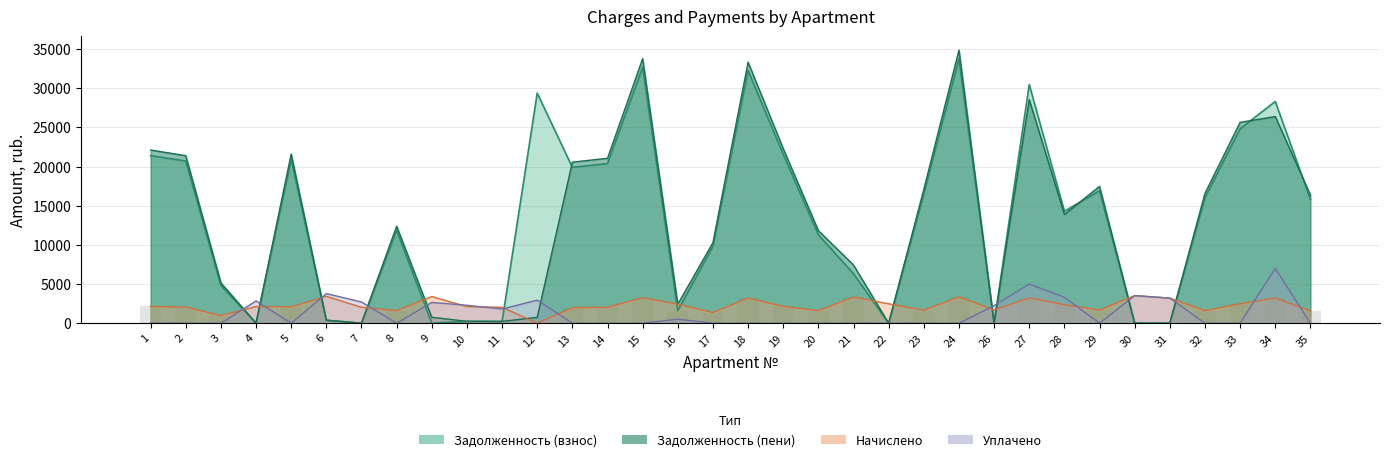

What is the greatest value displayed?

34869.0